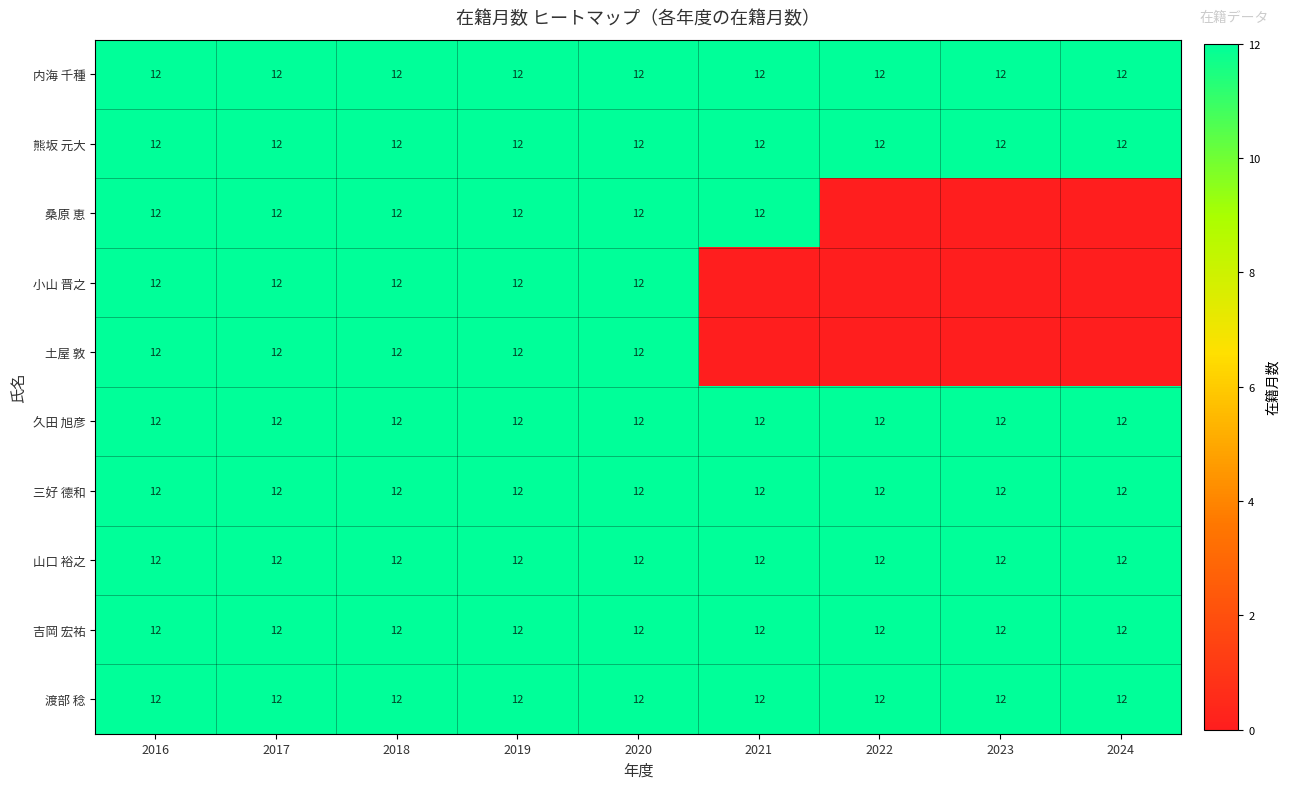

The 久田 旭彦 series shows 8 at 2022. True or false?

False